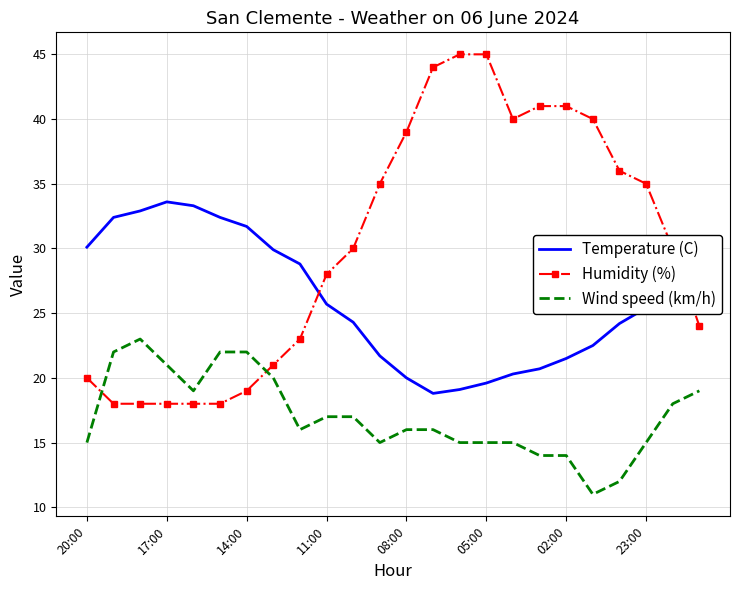

What is the greatest value displayed?

45.0